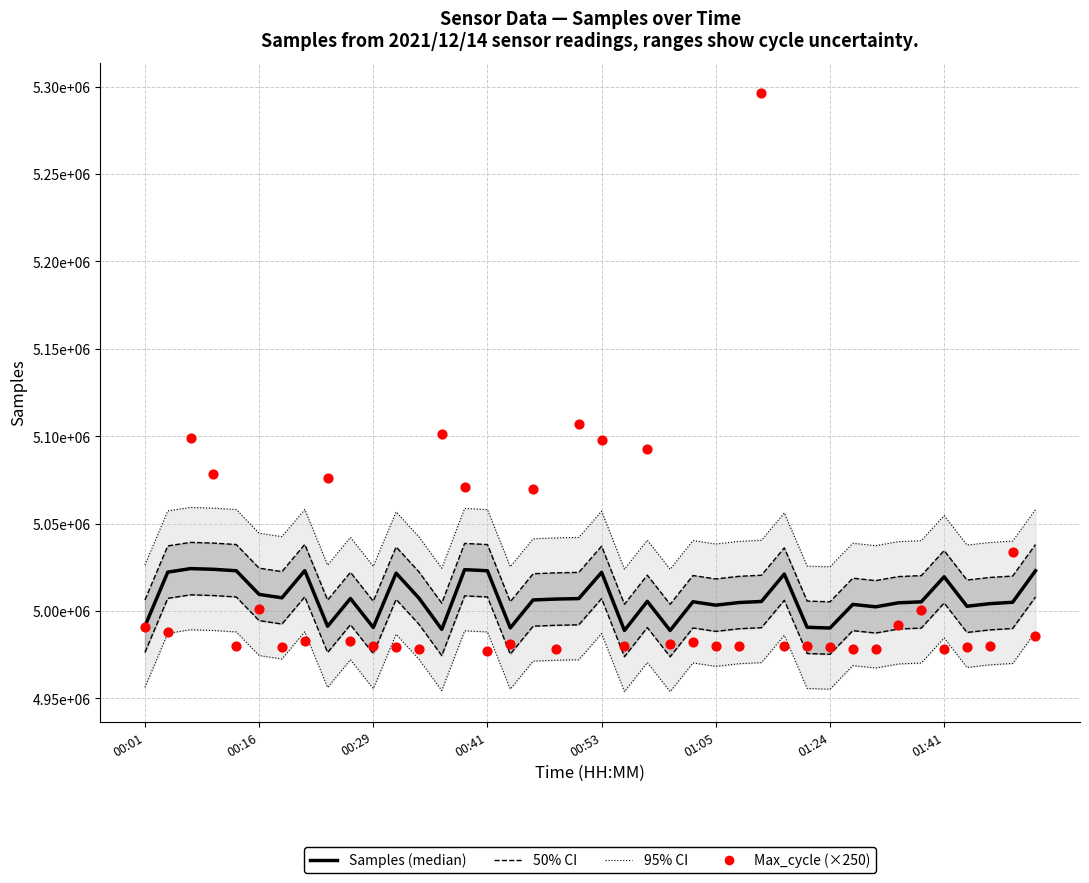

Which series contains the highest Y value?

Max_cycle (×250)